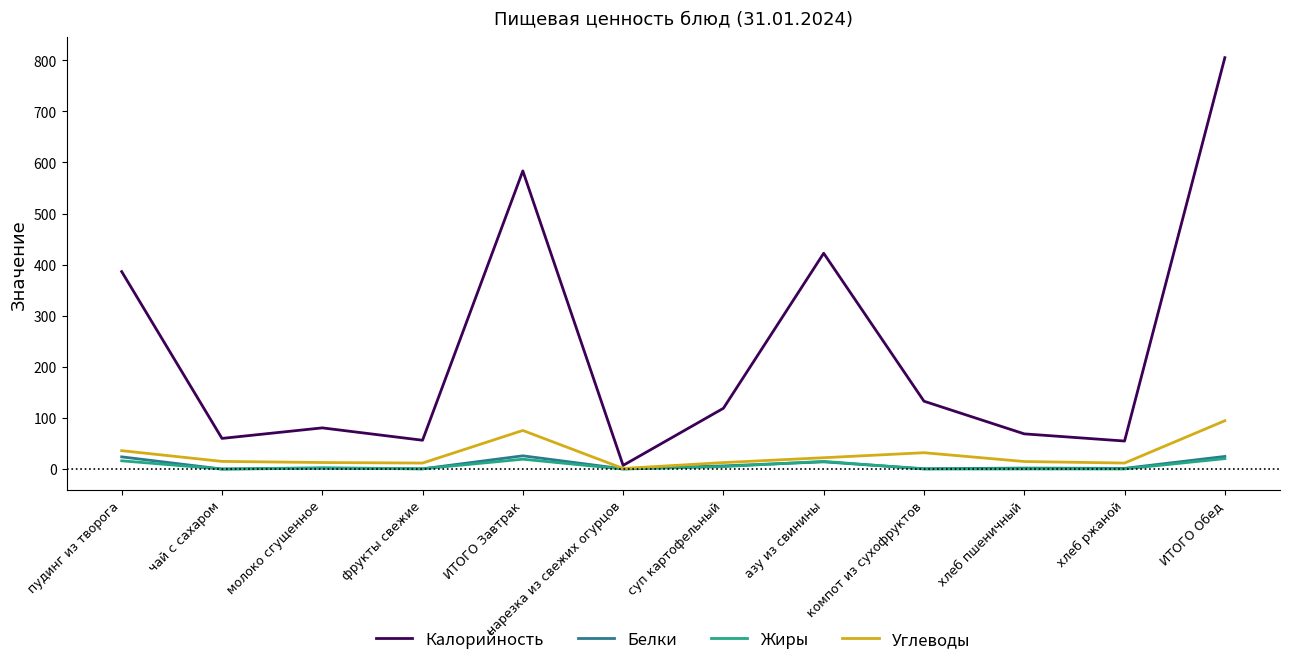

Which series changed the most between пудинг из творога and фрукты свежие?

Калорийность